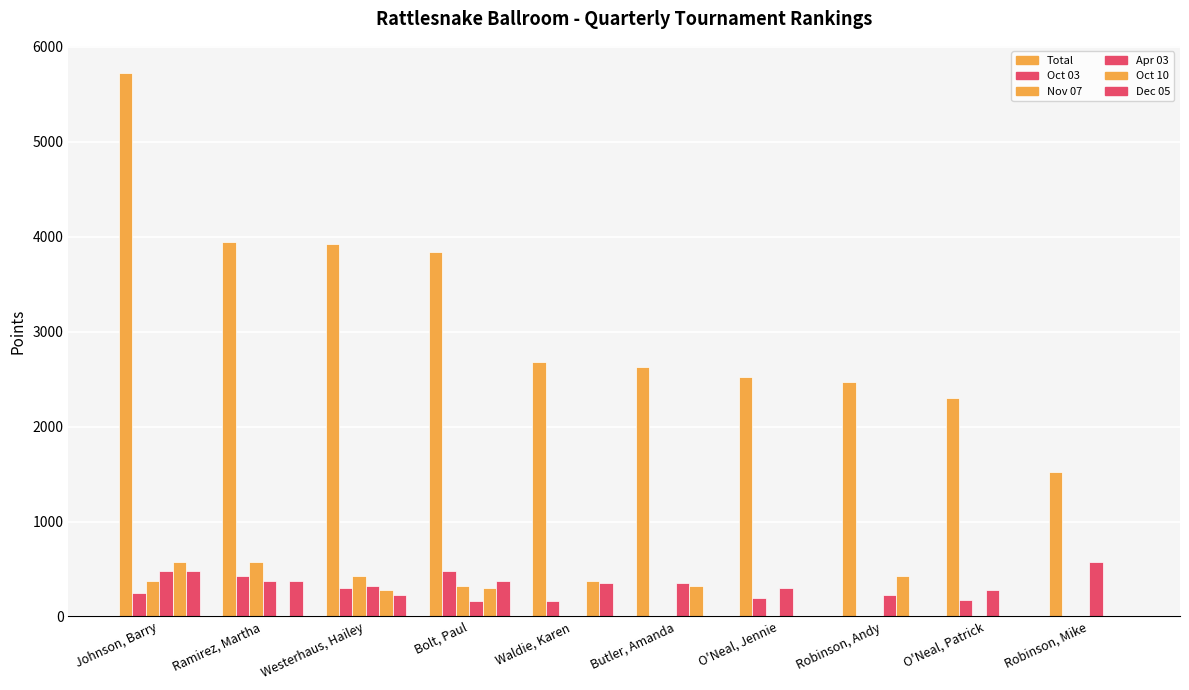

True or false: Nov 07 has a value of 0 at Waldie, Karen.

True